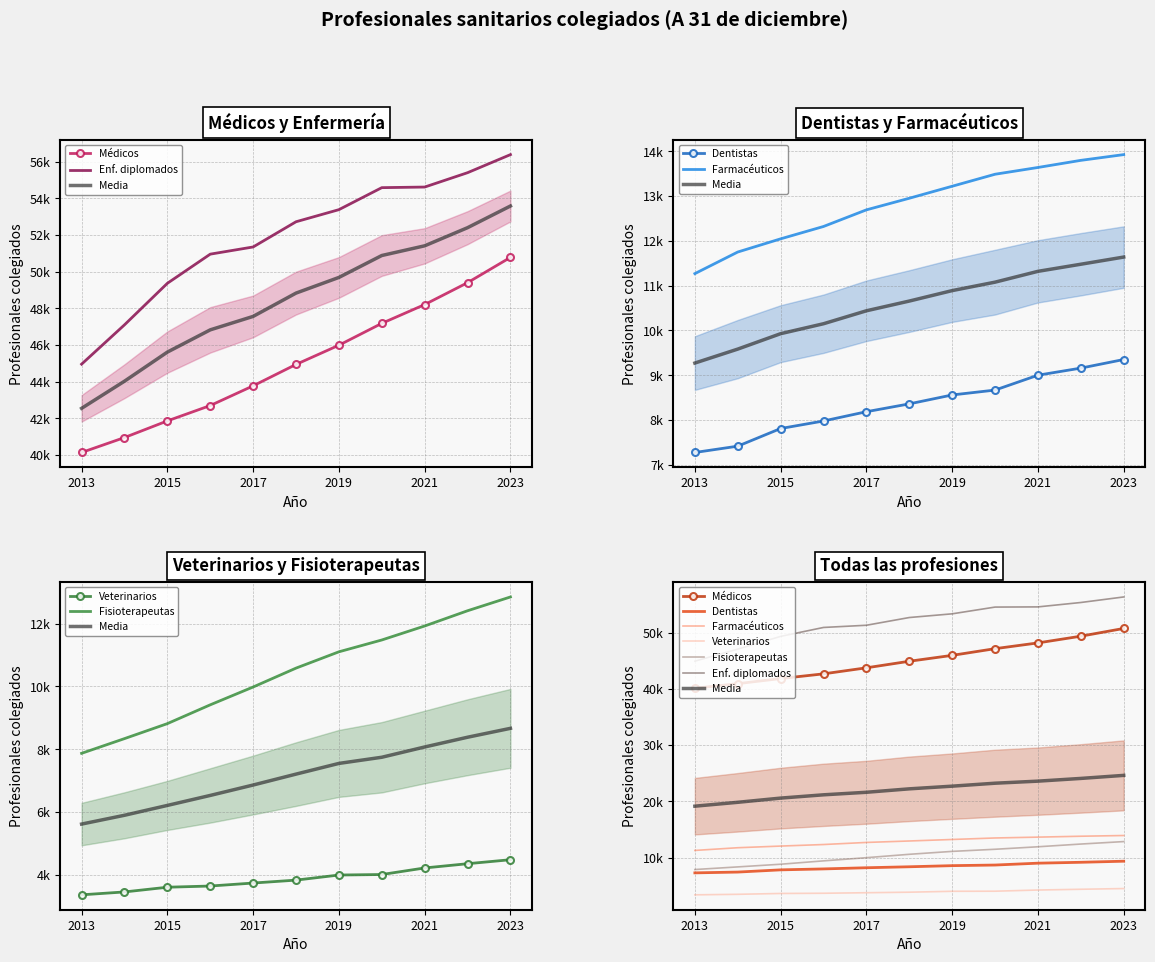

At which category is the sum across all series the highest?

2023